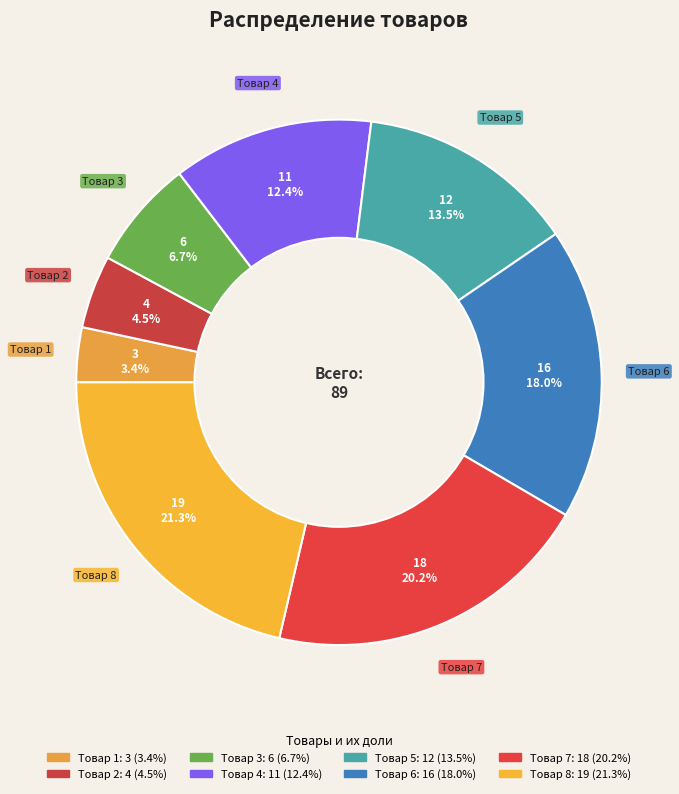

How many segments does this pie chart have?

8